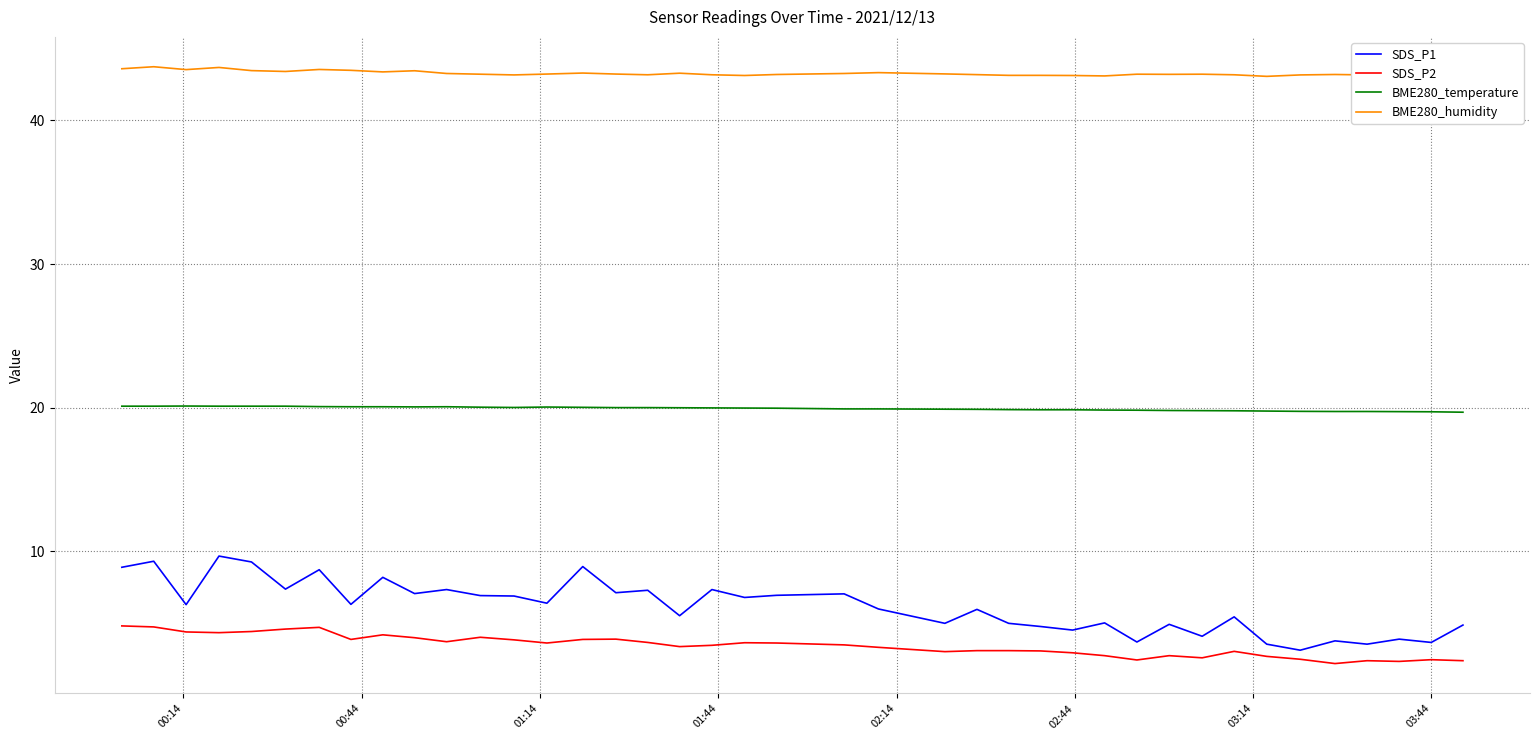

How many interior local peaks does the BME280_temperature series have?

3